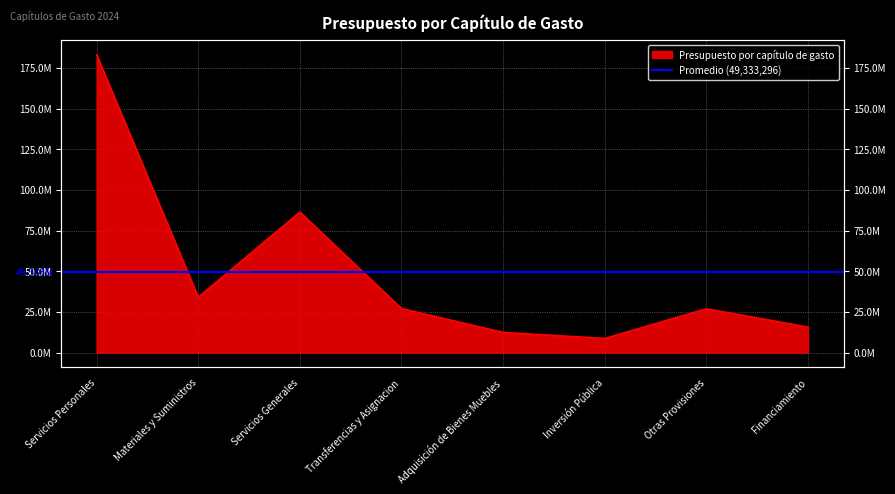

What is the sum of all values?

394666364.1